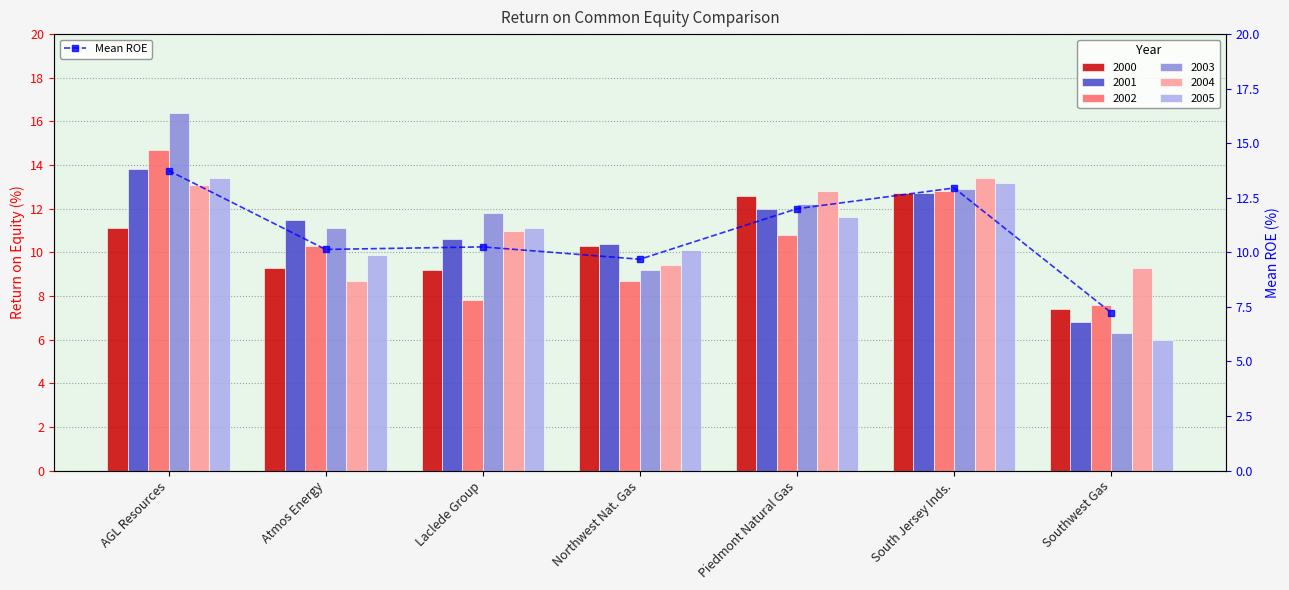

Rank the categories by value from highest to lowest.

AGL Resources, South Jersey Inds., Piedmont Natural Gas, Laclede Group, Atmos Energy, Northwest Nat. Gas, Southwest Gas